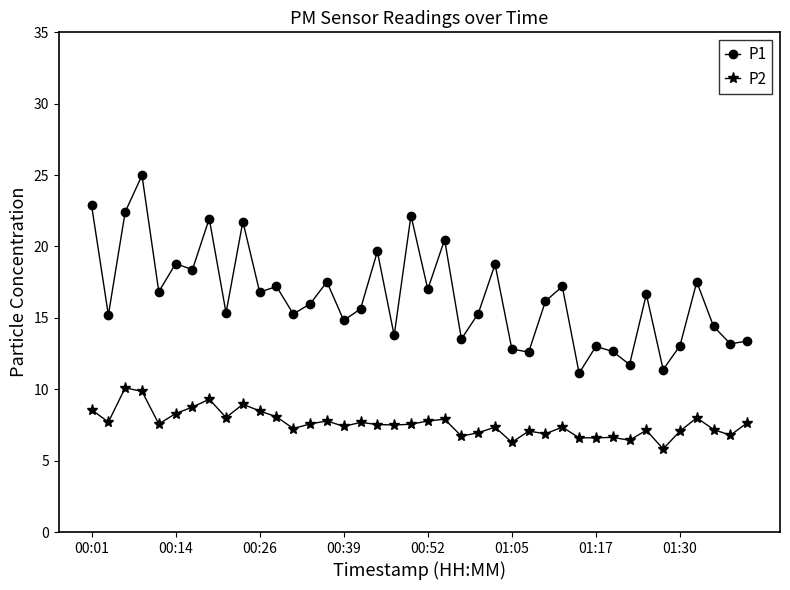

List the series in order of their peak value, highest first.

P1, P2